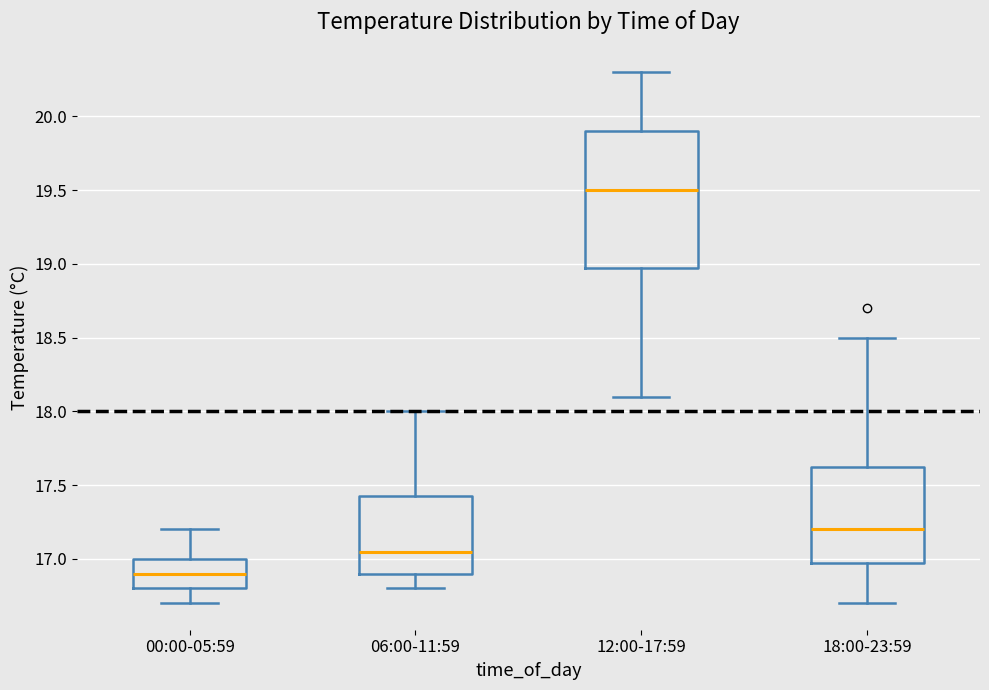

Which box is the tallest, from its lower edge to its upper edge?

12:00-17:59